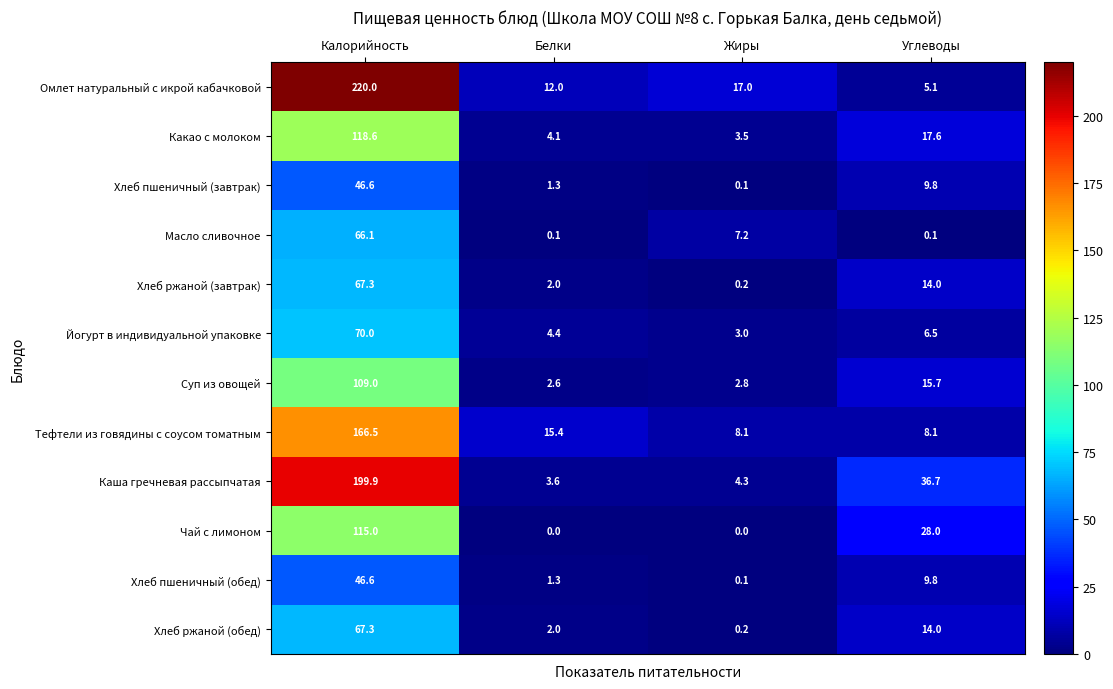

What is the difference between the maximum and second lowest values in the Чай с лимоном series?

115.0